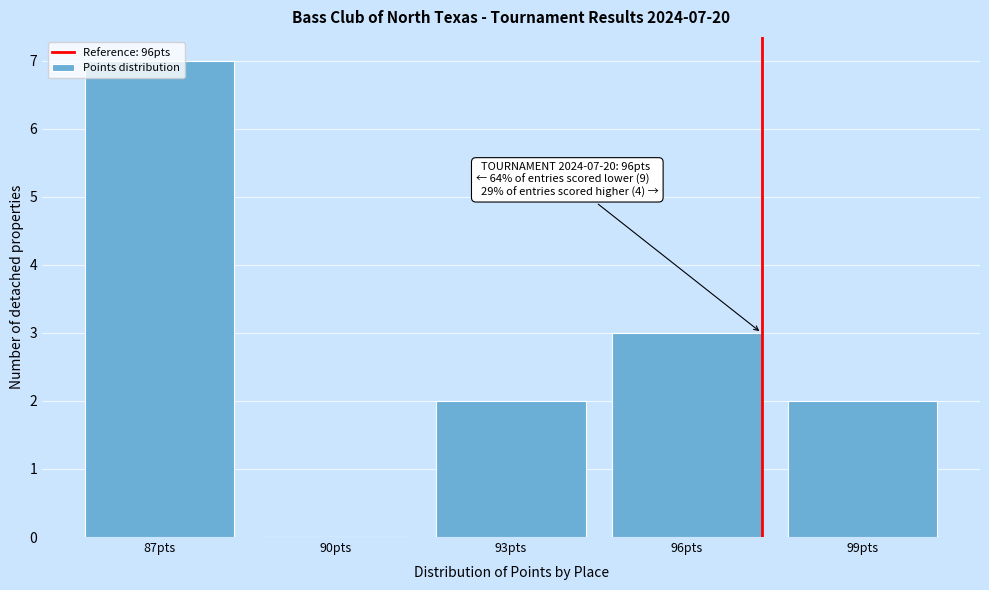

What is the sum of all values?

14